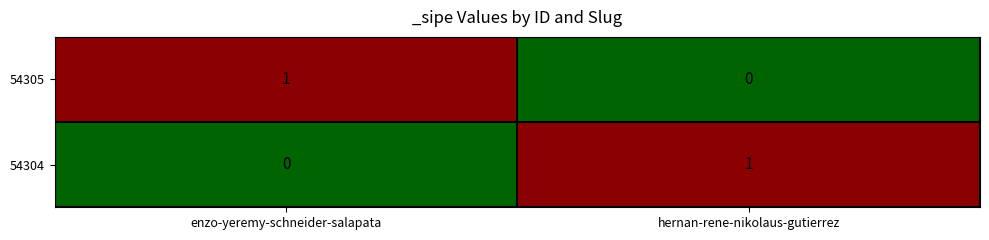

The 54304 series shows 1 at hernan-rene-nikolaus-gutierrez. True or false?

True